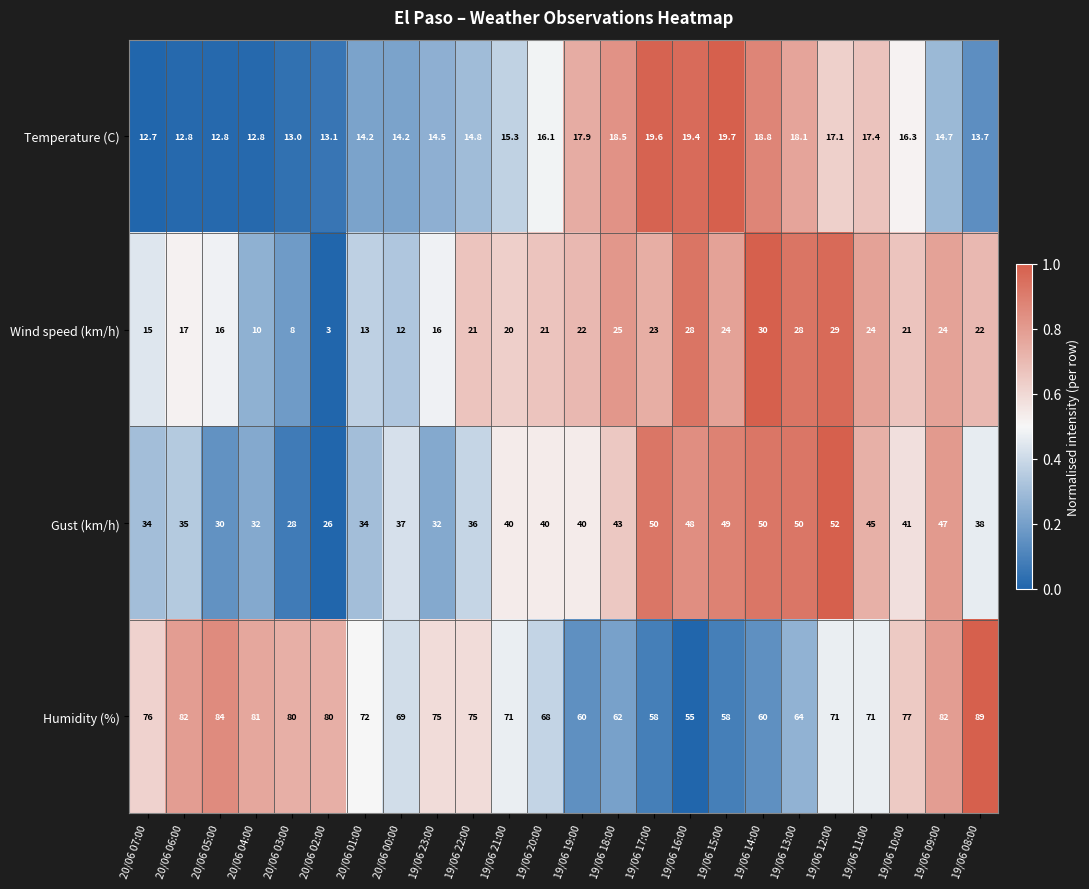

What is the difference between the maximum and minimum values in the Gust (km/h) series?

26.0